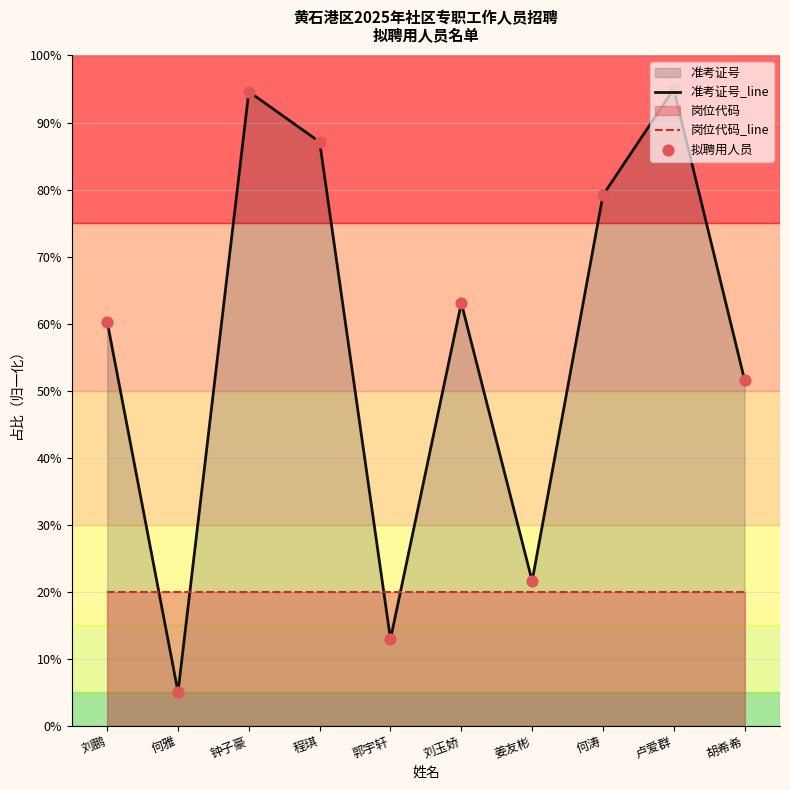

Which series has the largest total across all categories?

准考证号_line